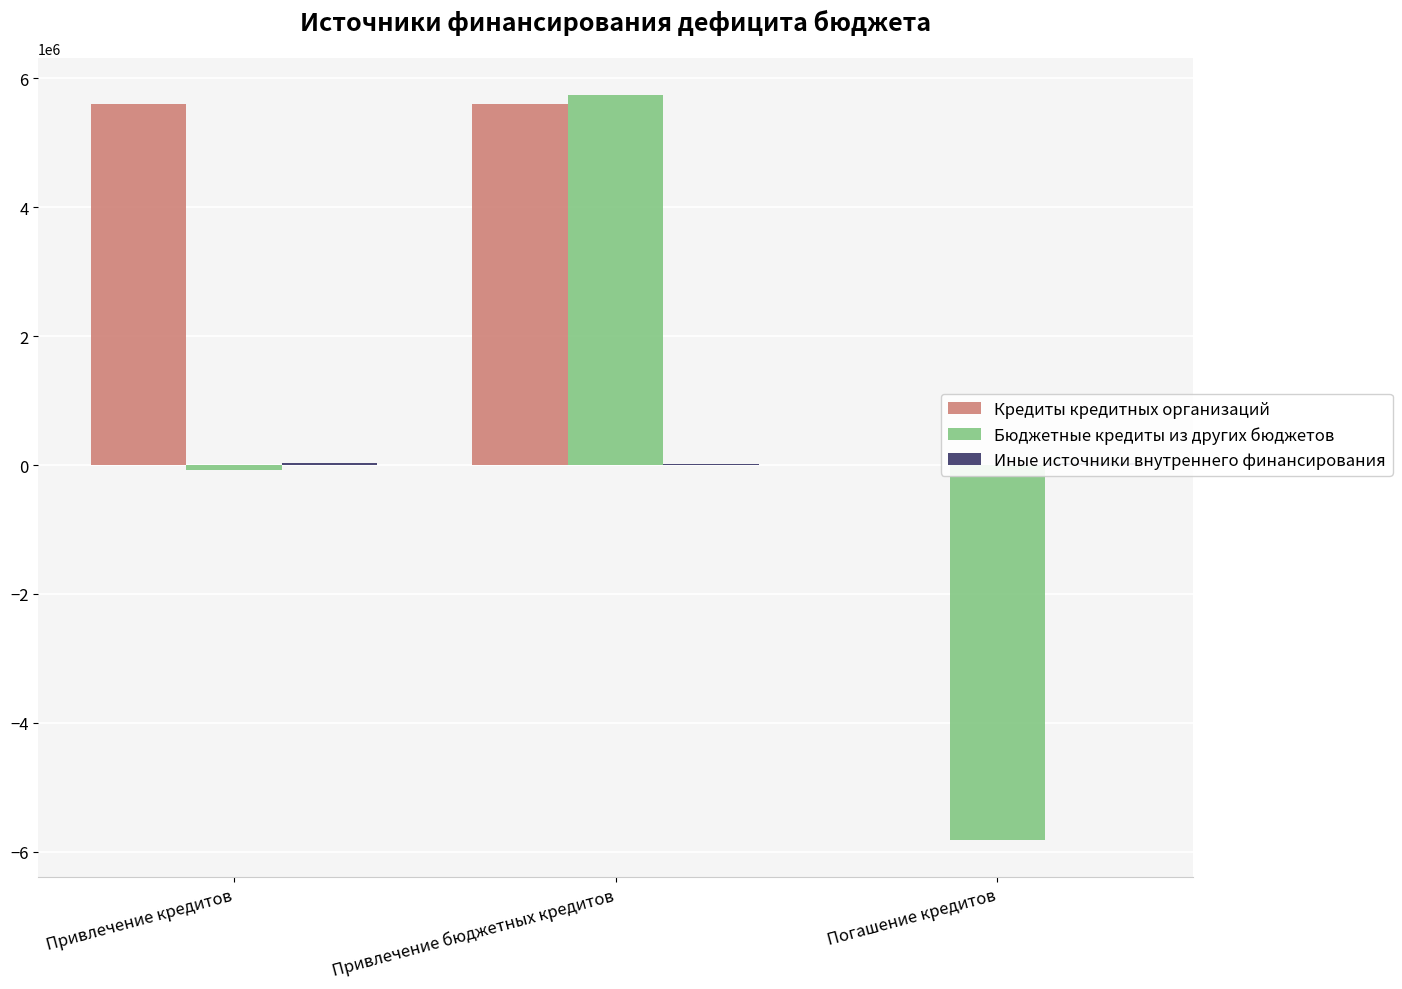

The Кредиты кредитных организаций series shows 1296408.8 at Привлечение бюджетных кредитов. True or false?

False